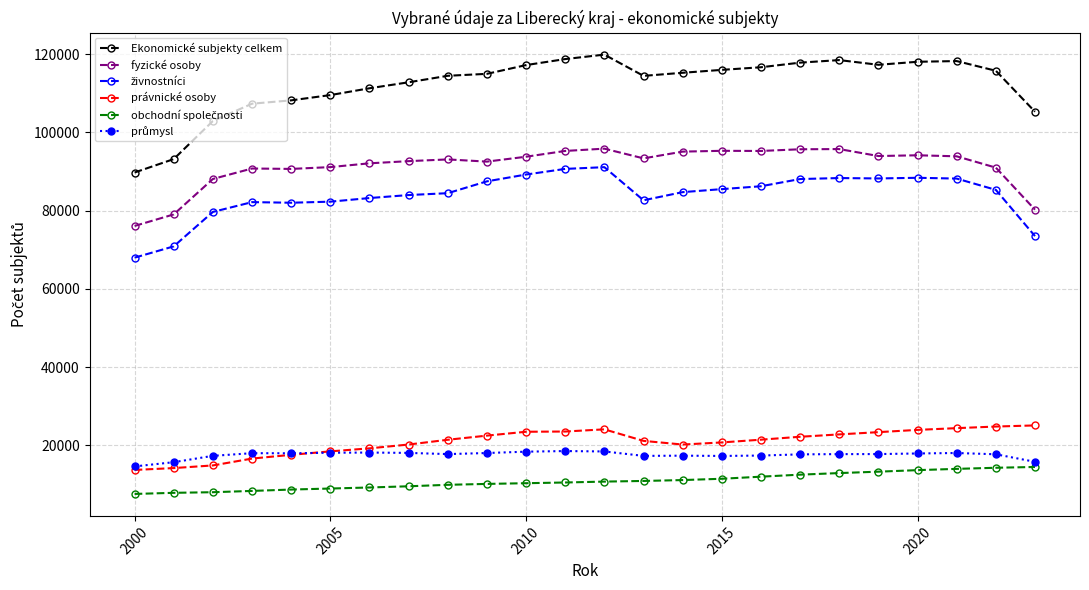

Which series has the largest range (max minus min)?

Ekonomické subjekty celkem